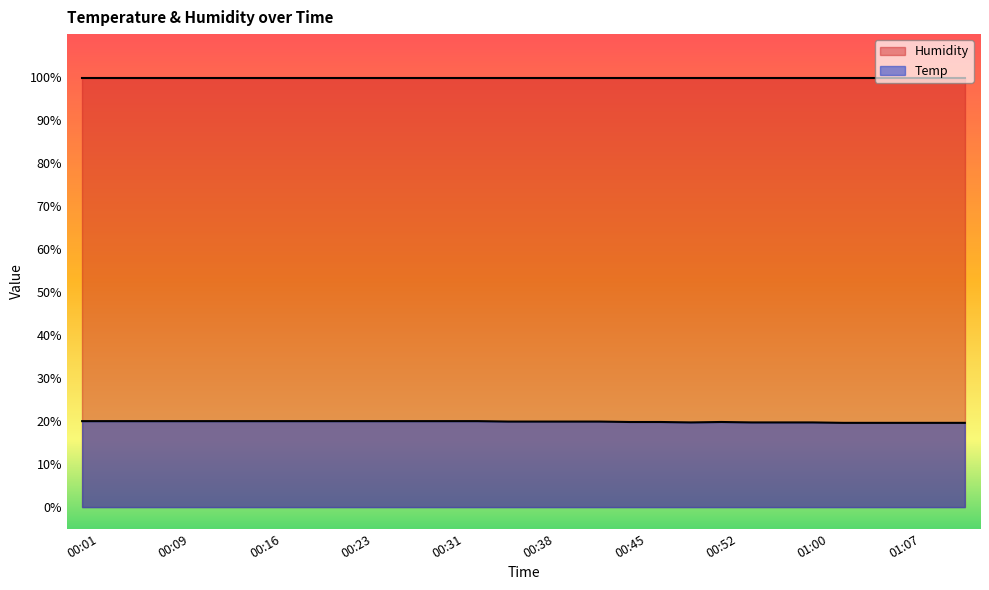

List the labels in order of value, smallest first.

01:02, 01:05, 01:07, 01:11, 01:13, 00:50, 00:55, 00:57, 01:00, 00:45, 00:48, 00:52, 00:35, 00:38, 00:40, 00:43, 00:01, 00:03, 00:06, 00:09, 00:11, 00:13, 00:16, 00:18, 00:21, 00:23, 00:26, 00:28, 00:31, 00:33